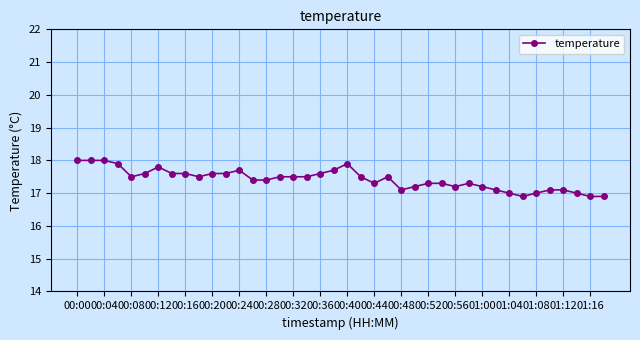

What is the sum of all values?

696.8